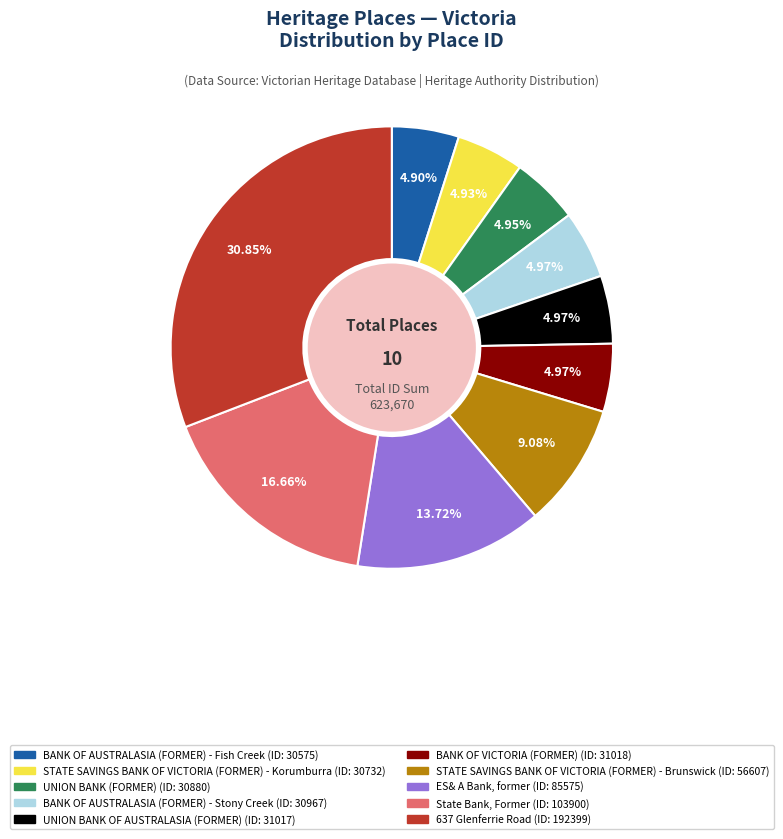

To the nearest percent, what is the combined percentage of ES& A Bank, former and BANK OF VICTORIA (FORMER)?

19%